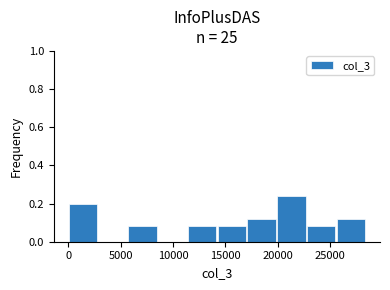

Reading left to right, transcribe this chart: for each bar, give the range it covers on the x-axis and its height. Neither the bar edges nor the heights are printed on the chart, so give them approximately, as read against the axes.

0 to 3000: 0.20
3000 to 5500: 0
5500 to 8500: 0.08
8500 to 11500: 0
11500 to 14500: 0.08
14500 to 17000: 0.08
17000 to 20000: 0.12
20000 to 23000: 0.24
23000 to 25500: 0.08
25500 to 28500: 0.12